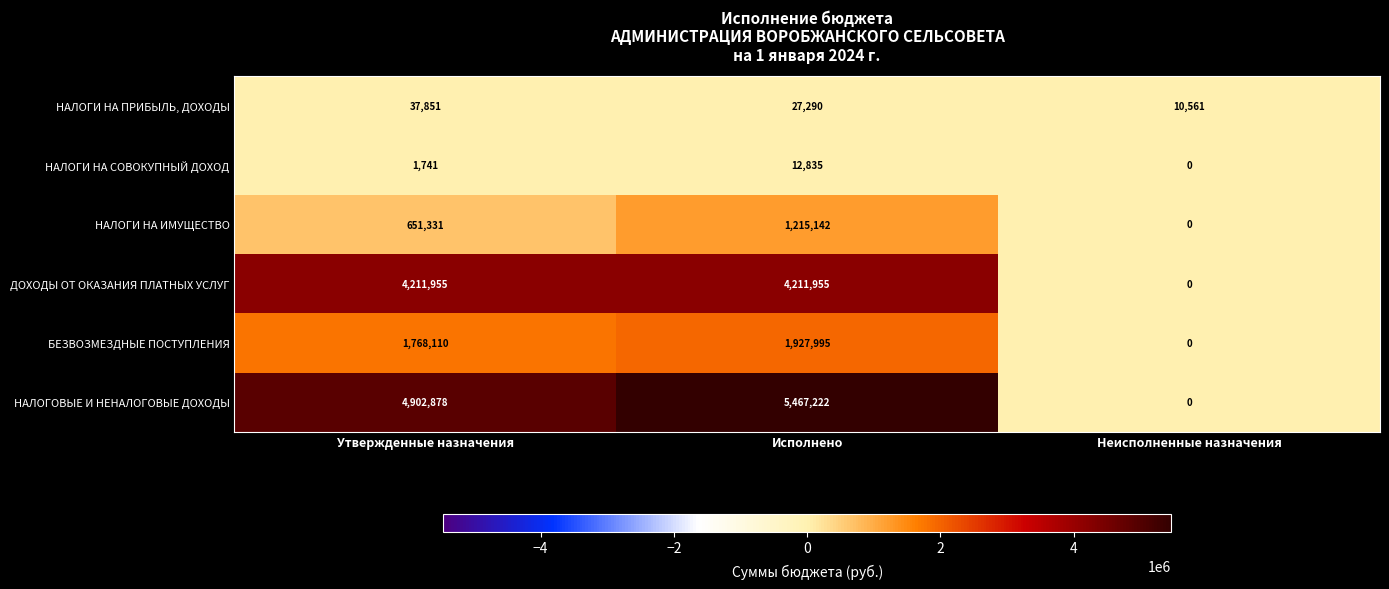

At which category is the sum across all series the highest?

Исполнено